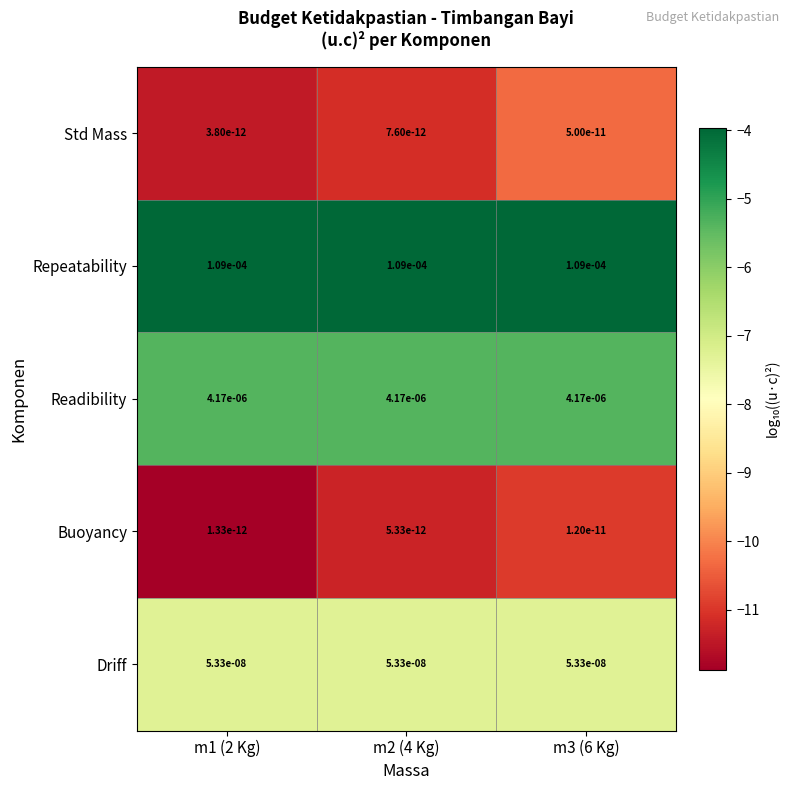

Is it true that Buoyancy equals 0.0 at m3 (6 Kg)?

True